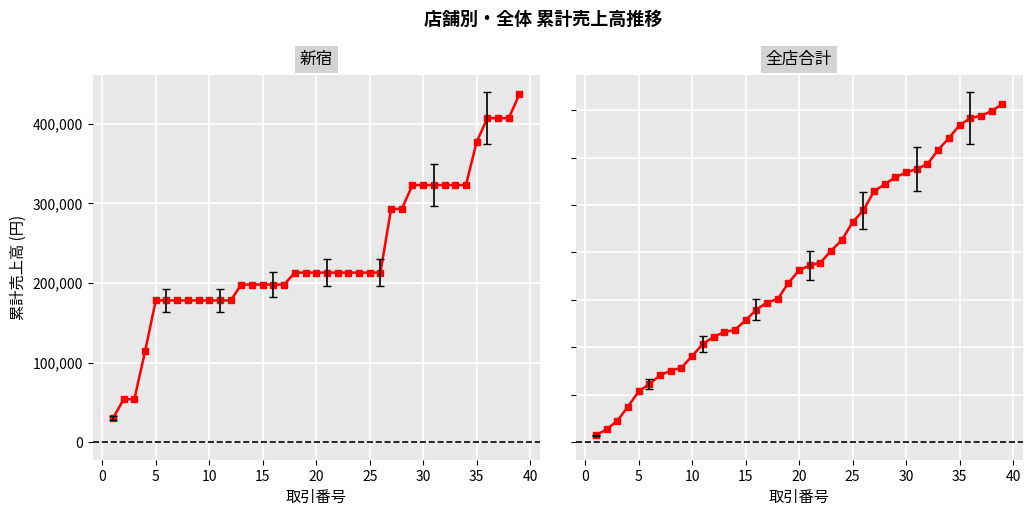

Reading right to left, extract all data points from this chart.

新宿: 437000	407000	407000	407000	377000	323000	323000	323000	323000	323000	323000	293000	293000	213000	213000	213000	213000	213000	213000	213000	213000	213000	198000	198000	198000	198000	198000	178000	178000	178000	178000	178000	178000	178000	178000	114000	54000	54000	30000
全店合計: 1426500	1396500	1376500	1366500	1336500	1282500	1232500	1172500	1152500	1137500	1117500	1087500	1057500	977500	927500	852500	807500	757500	745500	725500	671500	604000	589000	559000	514000	474000	464000	444000	414000	364000	314000	302000	282000	246000	214000	150000	90000	54000	30000